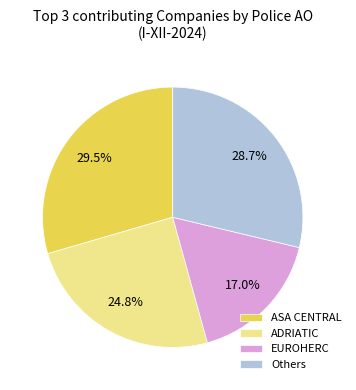

Which has a higher value, Others or EUROHERC?

Others